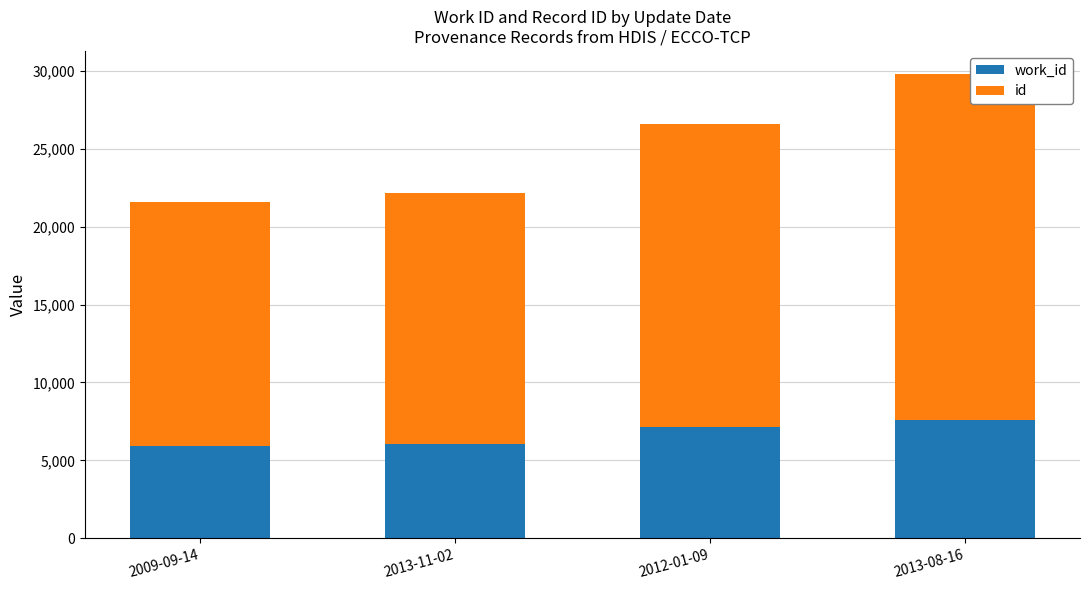

How many bars are there in total?

4